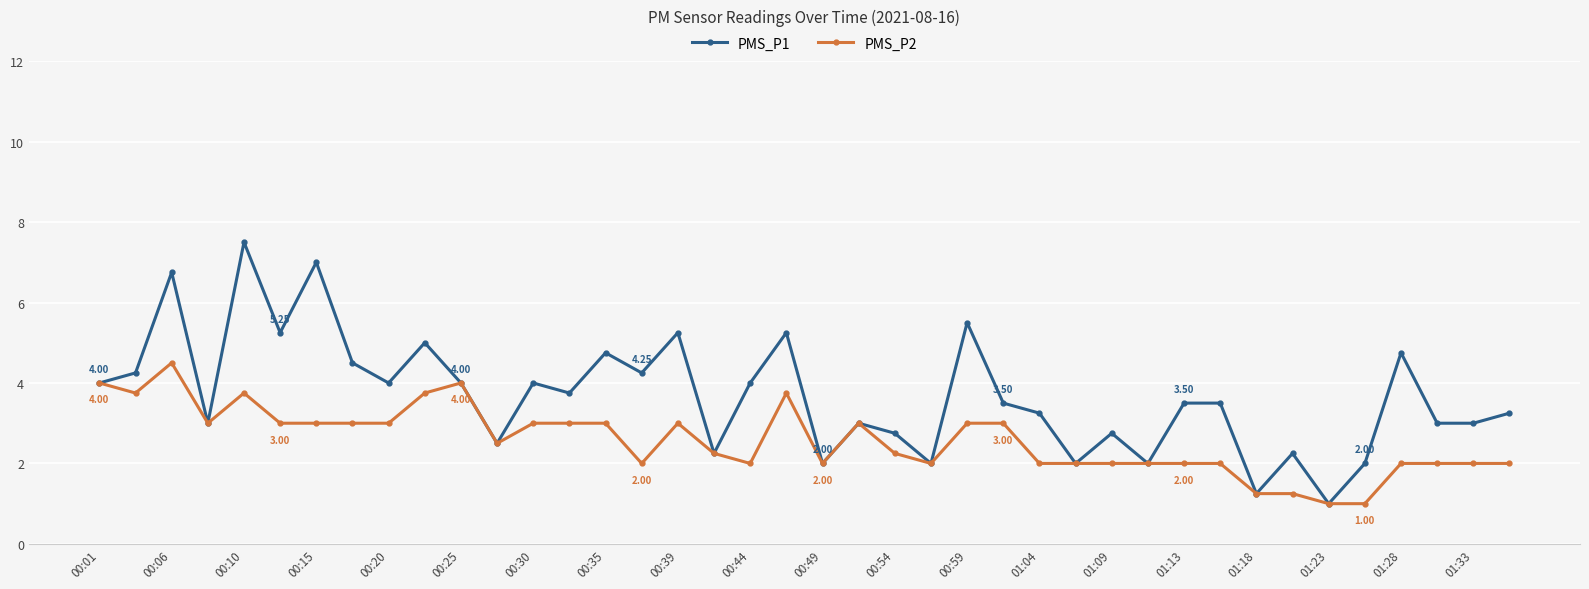

True or false: PMS_P2 has more than 2 interior local peaks.

True